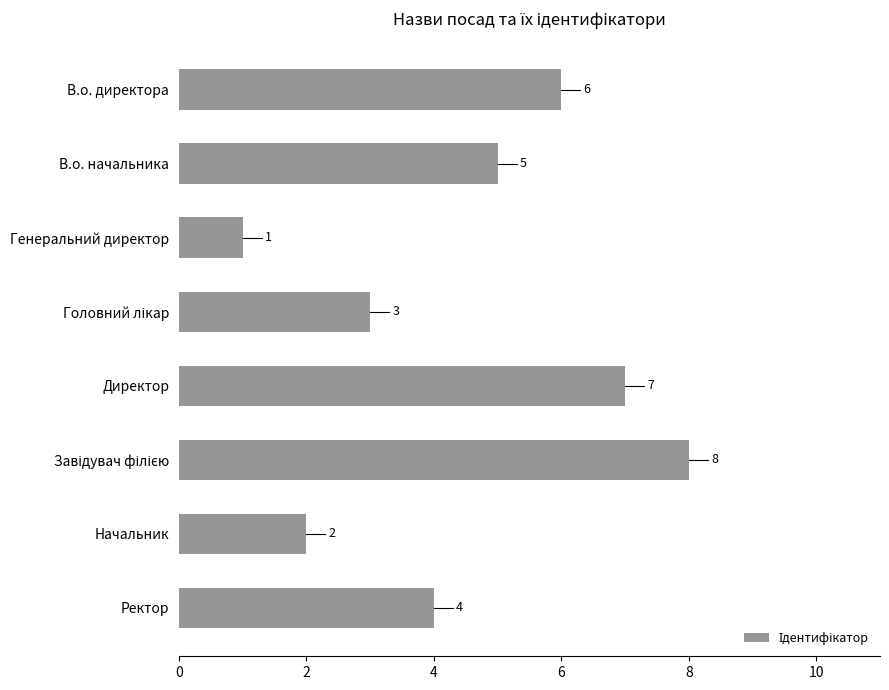

What is the smallest value displayed?

1